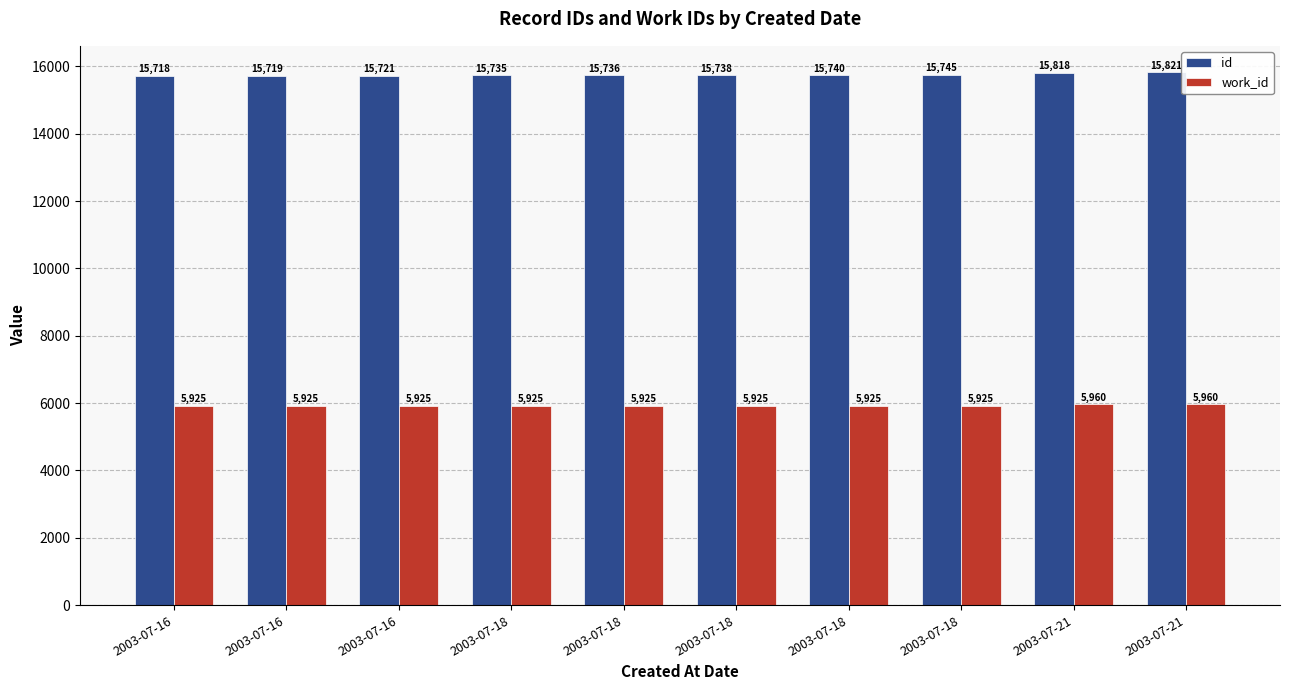

What are all the series names shown in the legend?

id, work_id